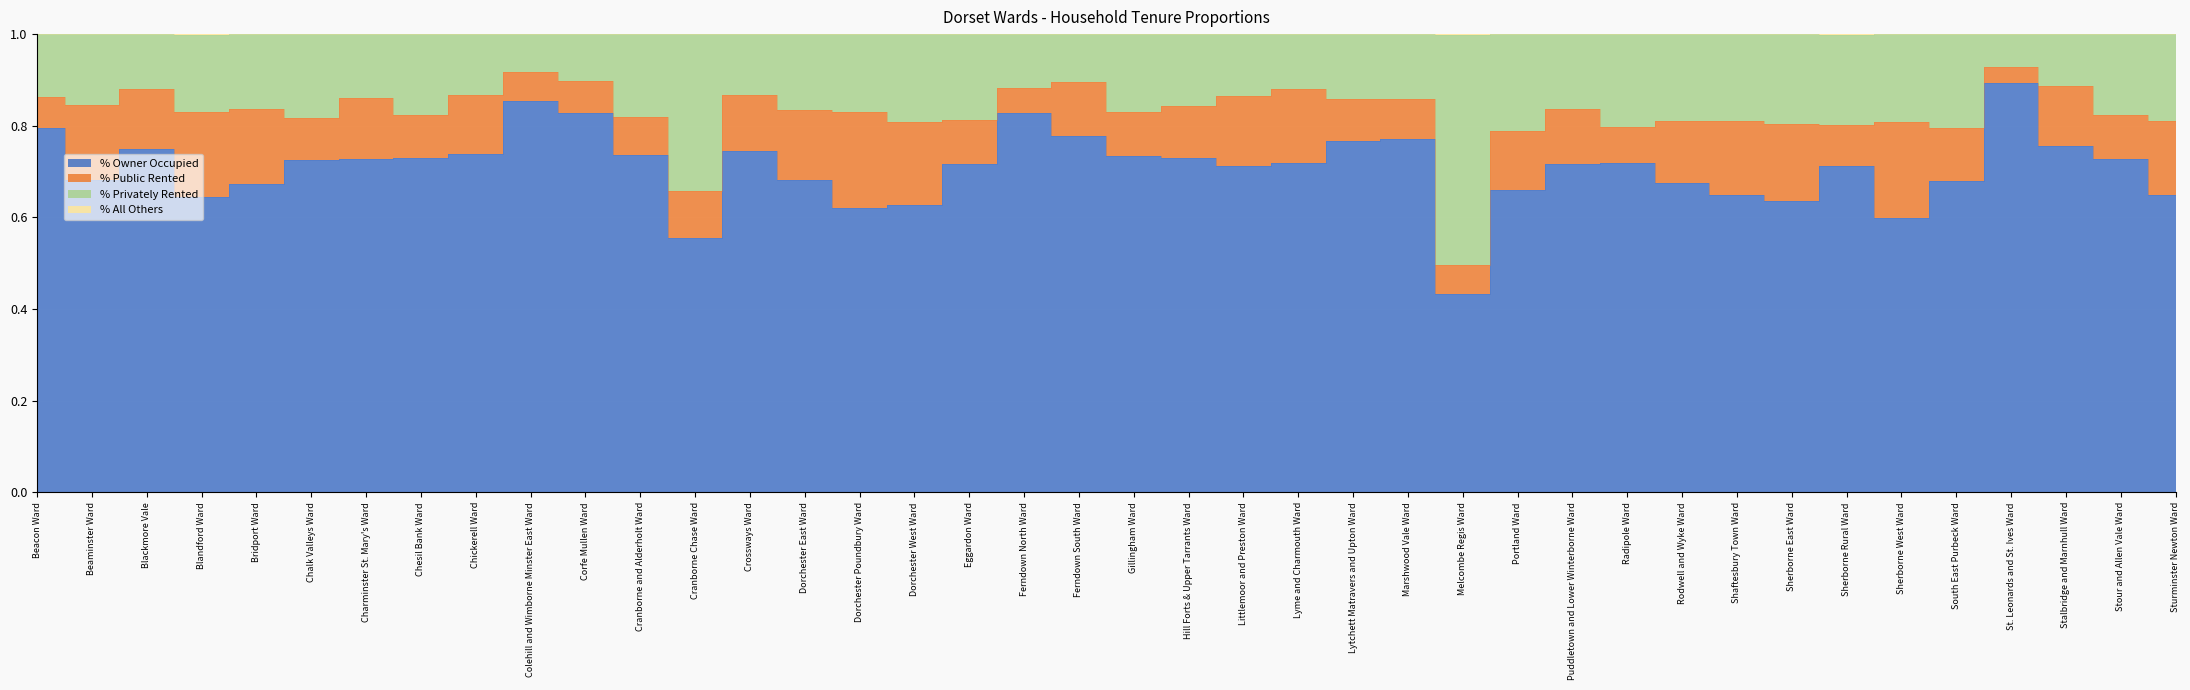

In % All Others, how many points are higher than both neighbors (excluding endpoints)?

4